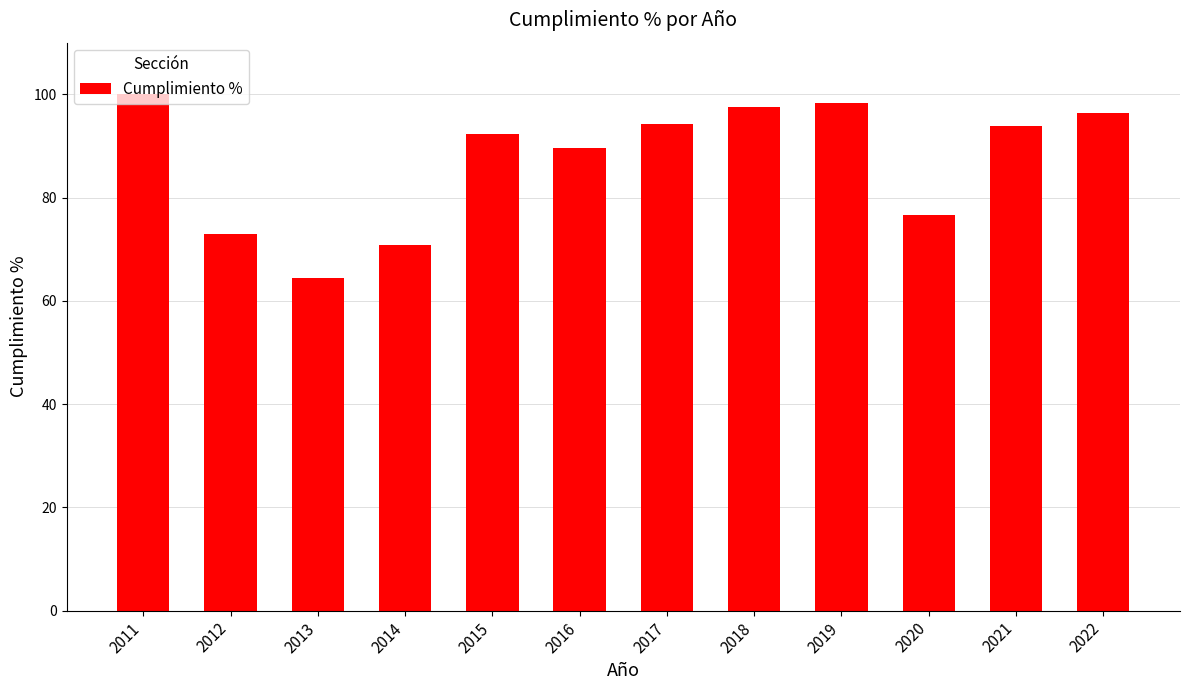

What is the value of the 4th bar from the left?

70.8